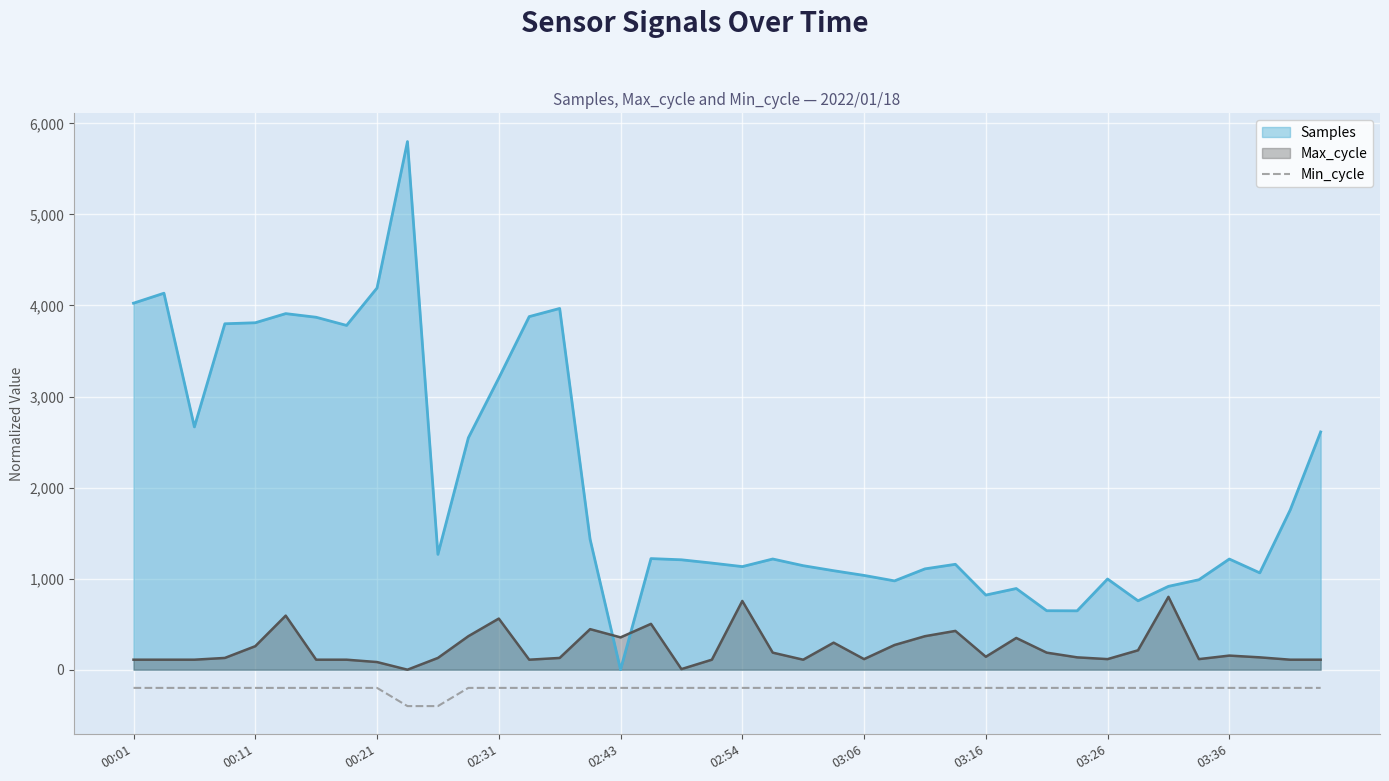

At which category does the chart reach its peak across all series?

00:01